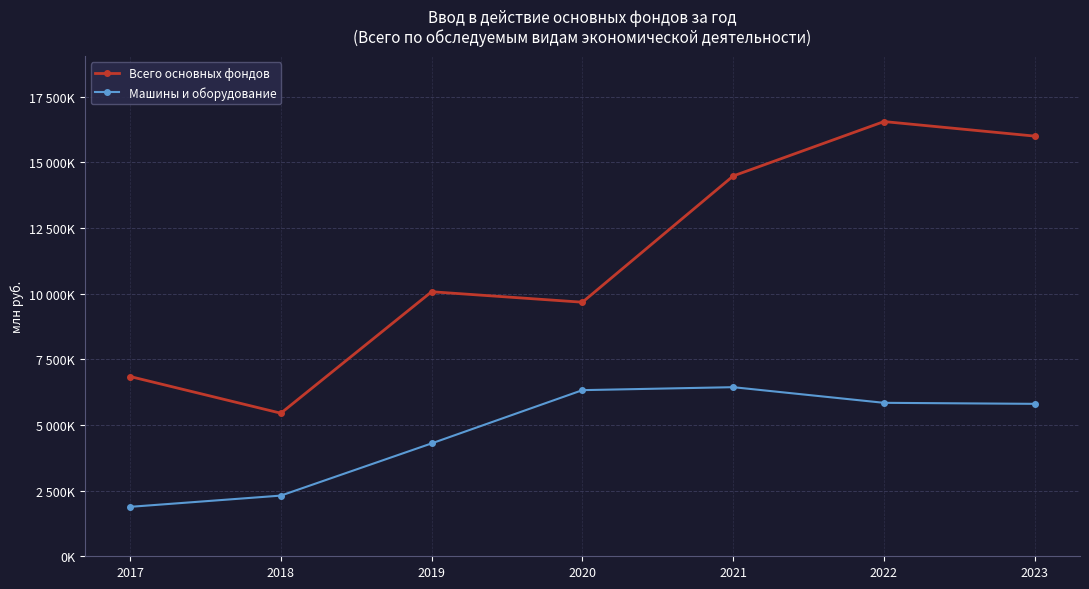

Which has a higher value, 2023 or 2017?

2023